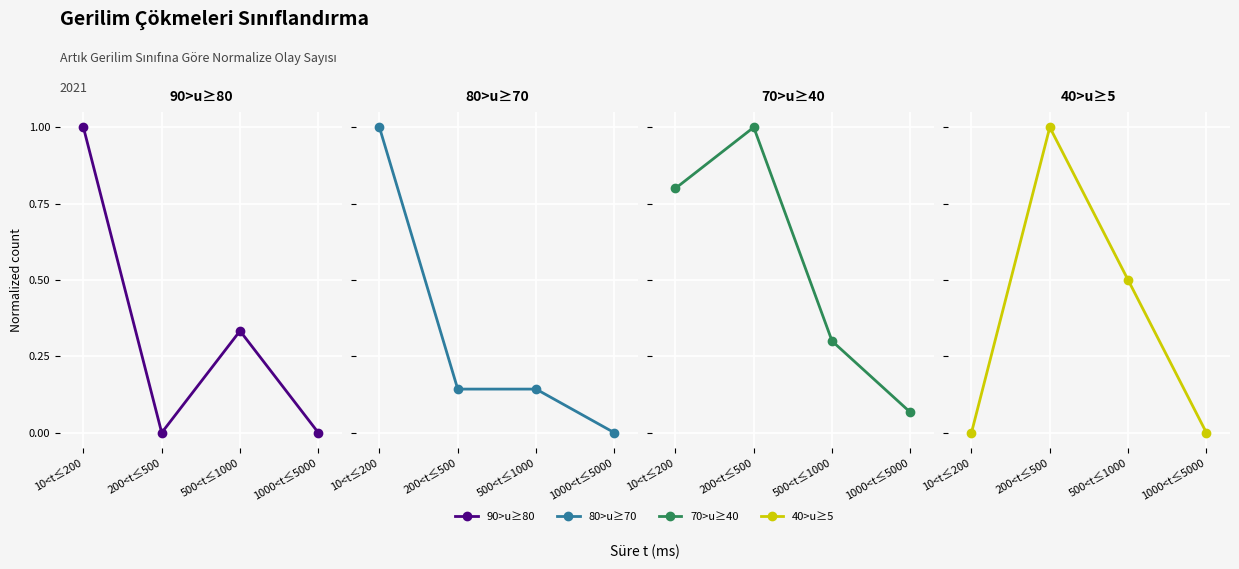

True or false: 70>u≥40 has a value of 0.1 at 1000<t≤5000.

True